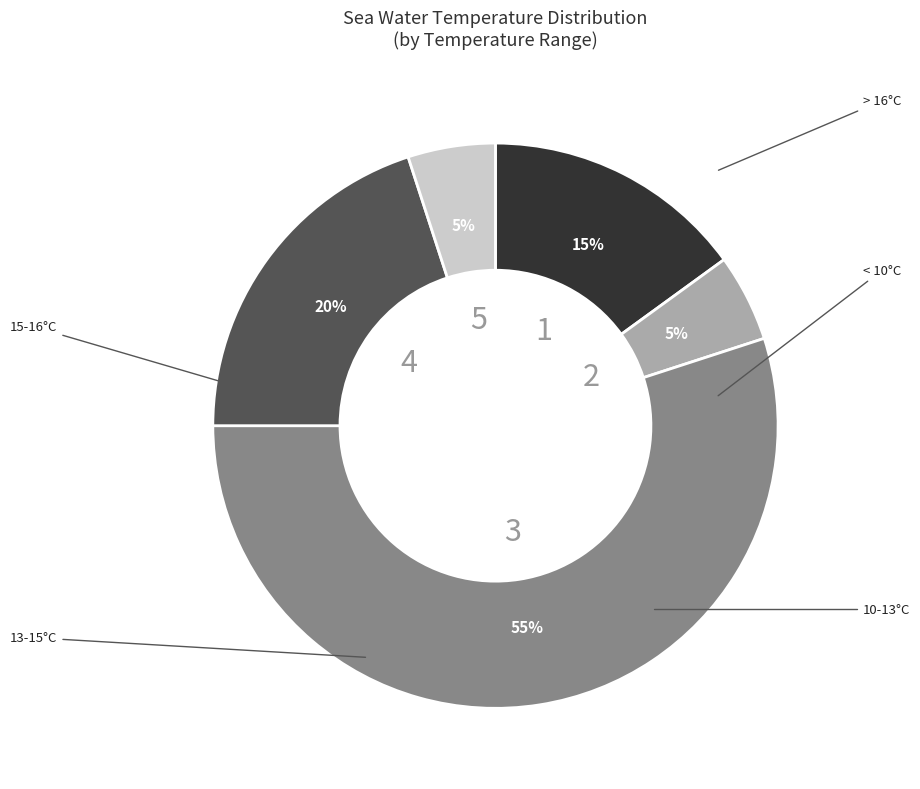

To the nearest percent, what is the average slice percentage?

20%